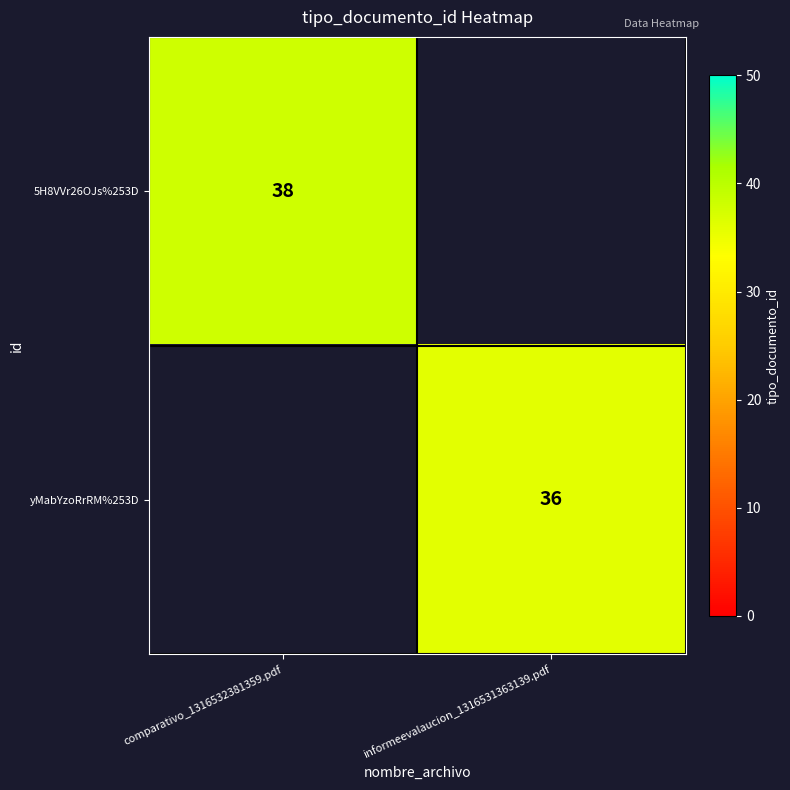

How many categories are shown in the chart?

2